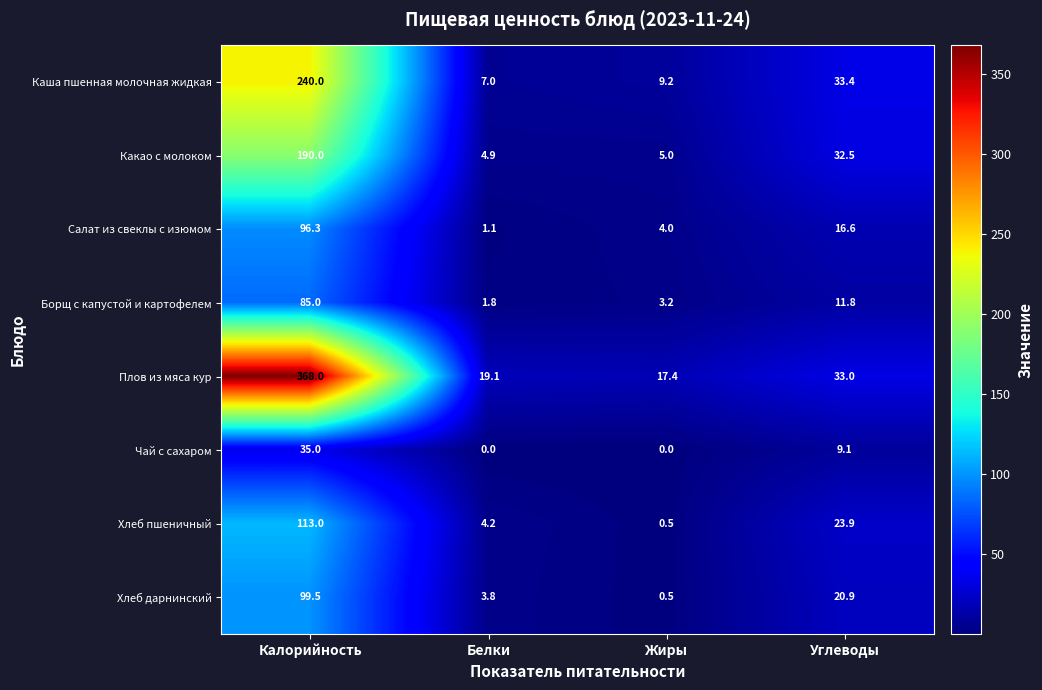

How many values in Чай с сахаром are above zero?

2